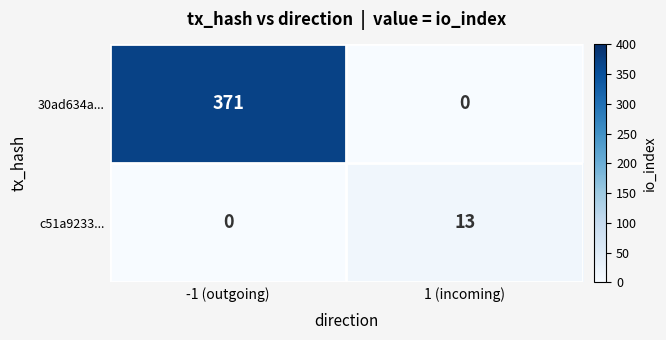

What is the difference between the highest and lowest values at -1 (outgoing)?

371